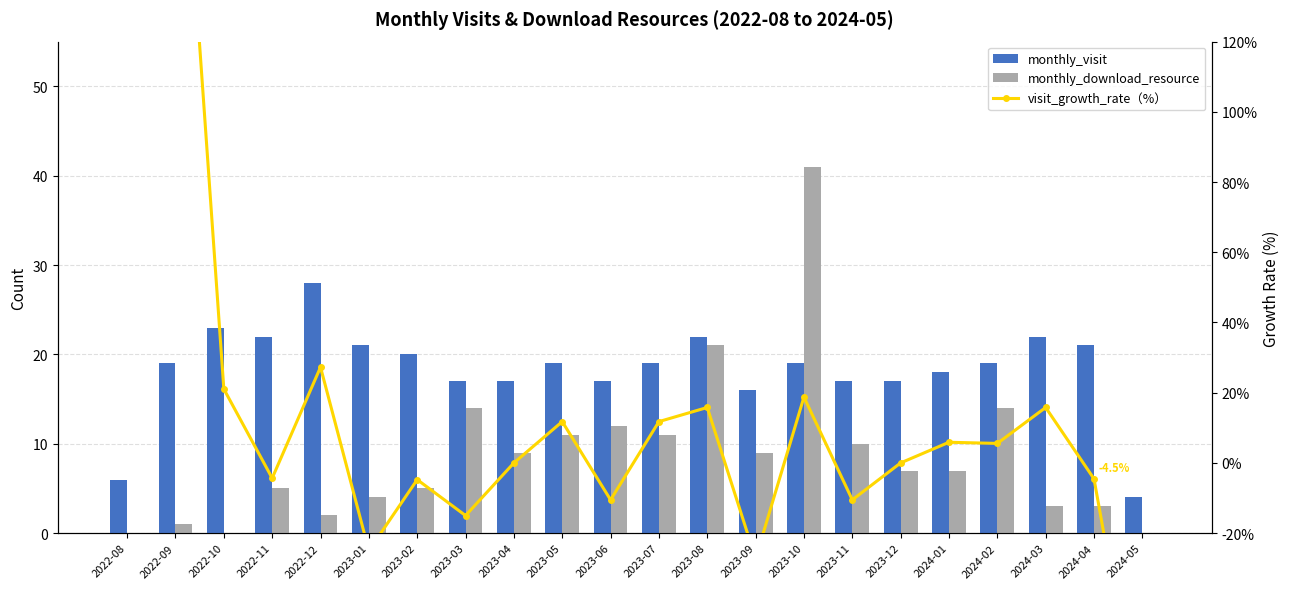

Rank the series at 2022-11 from lowest to highest value.

visit_growth_rate（%）, monthly_download_resource, monthly_visit